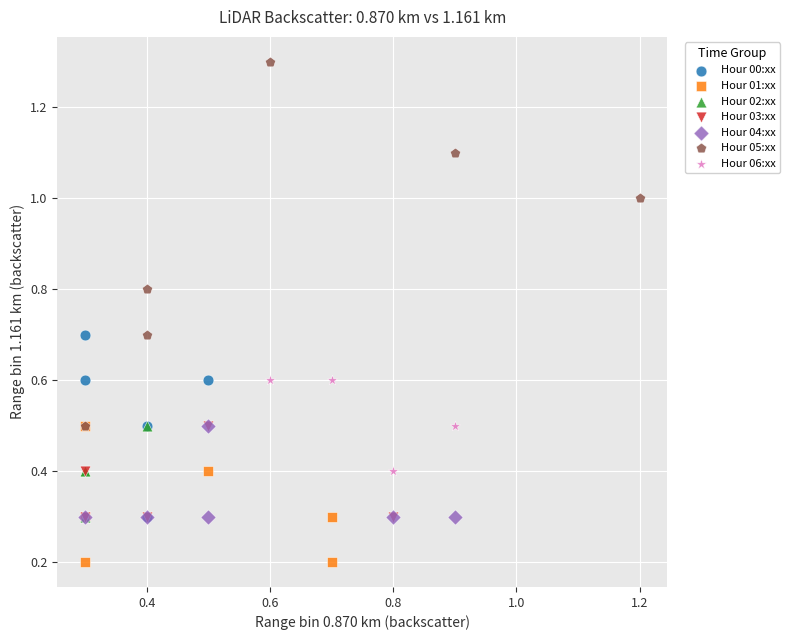

Which series contains the highest Y value?

Hour 05:xx